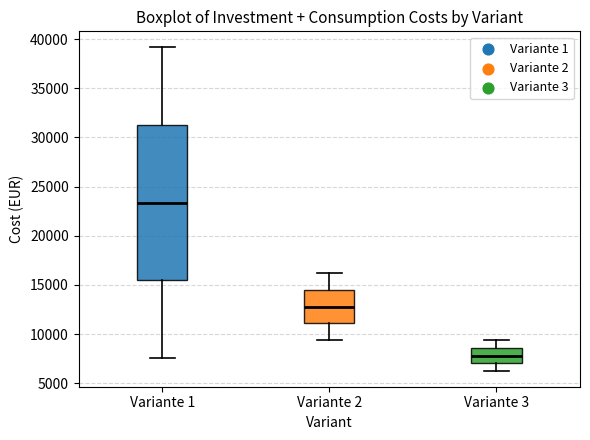

Which box is the tallest, from its lower edge to its upper edge?

Variante 1